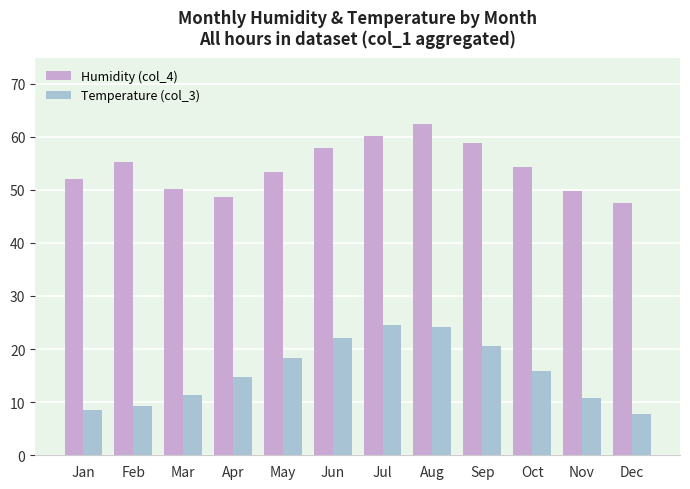

What is the sum of the Humidity (col_4) values at Jun and Feb?

113.1